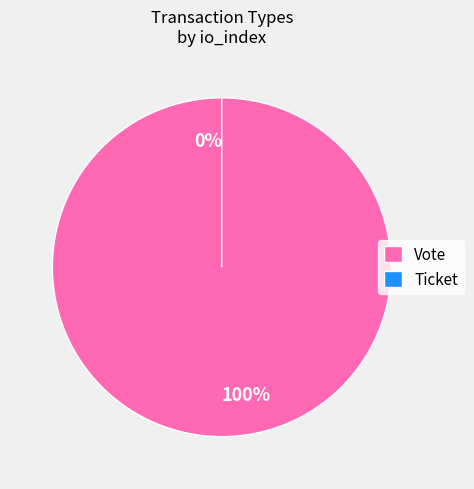

True or false: Ticket accounts for 1% of the total.

False